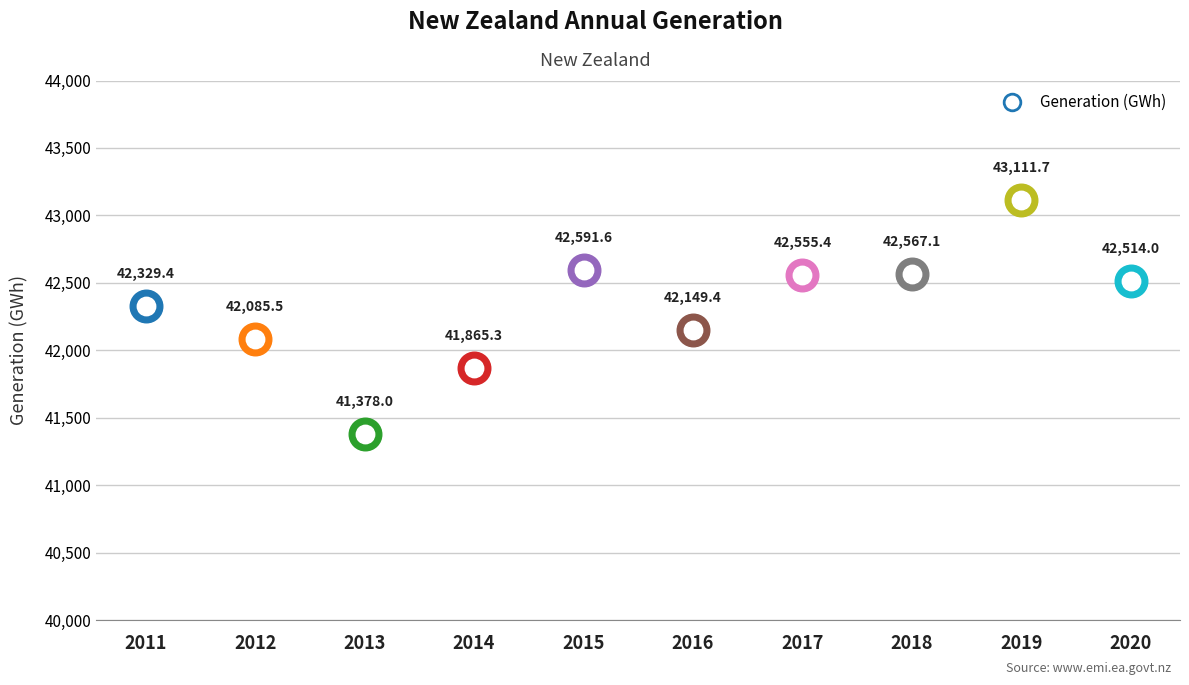

What is the ratio of the value at 2011 to the value at 2018?

1.0